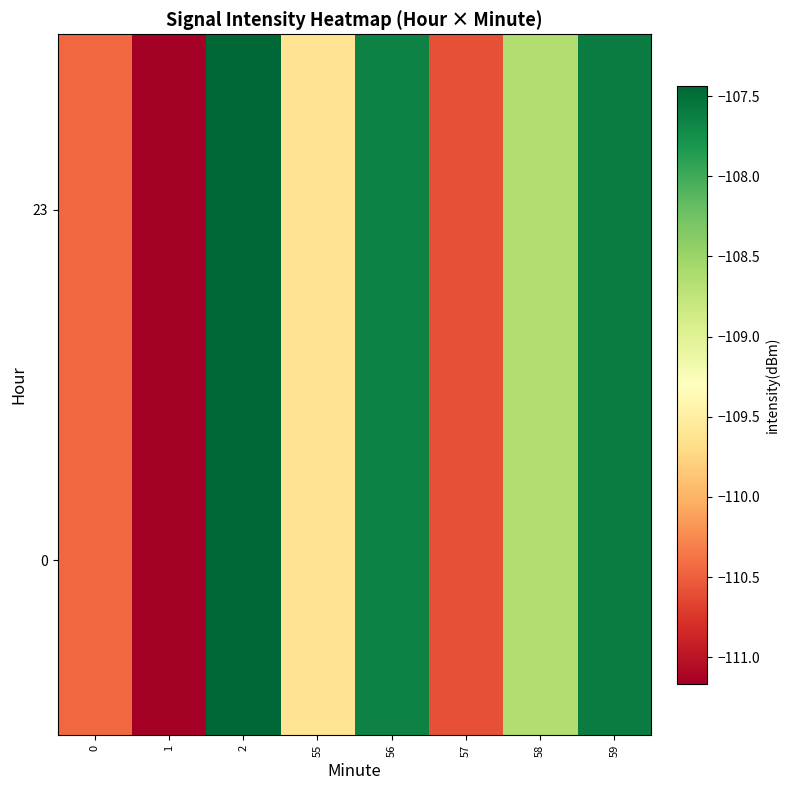

Reading left to right, transcribe all the data shown in this chart.

0: 0=-110.4	1=-111.2	2=-107.4	55=-109.6	56=-107.7	57=-110.6	58=-108.6	59=-107.6
23: 0=-110.4	1=-111.2	2=-107.4	55=-109.6	56=-107.7	57=-110.6	58=-108.6	59=-107.6